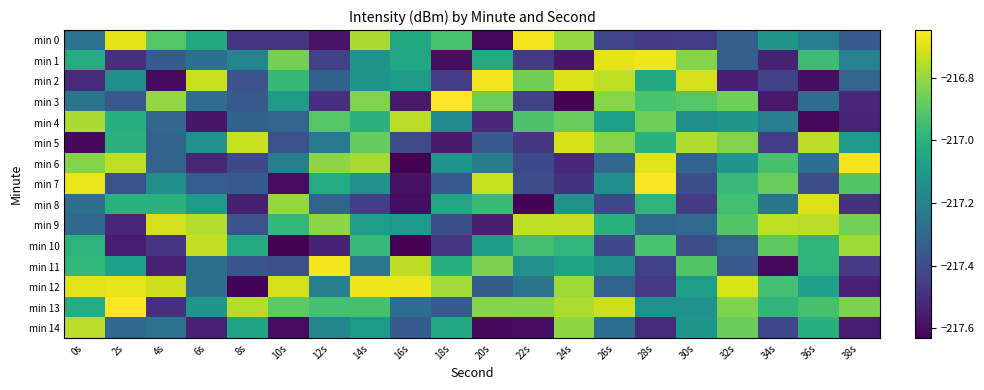

Reading left to right, transcribe all the data shown in this chart.

min 0: 0s=-217.3	2s=-216.7	4s=-216.9	6s=-217.0	8s=-217.5	10s=-217.5	12s=-217.6	14s=-216.8	16s=-217.0	18s=-216.9	20s=-217.6	22s=-216.7	24s=-216.8	26s=-217.4	28s=-217.5	30s=-217.5	32s=-217.3	34s=-217.1	36s=-217.2	38s=-217.3
min 1: 0s=-217.0	2s=-217.5	4s=-217.3	6s=-217.3	8s=-217.2	10s=-216.9	12s=-217.4	14s=-217.1	16s=-217.0	18s=-217.6	20s=-217.0	22s=-217.5	24s=-217.6	26s=-216.7	28s=-216.7	30s=-216.8	32s=-217.3	34s=-217.5	36s=-217.0	38s=-217.2
min 2: 0s=-217.5	2s=-217.1	4s=-217.6	6s=-216.7	8s=-217.4	10s=-217.0	12s=-217.3	14s=-217.1	16s=-217.1	18s=-217.5	20s=-216.7	22s=-216.9	24s=-216.7	26s=-216.7	28s=-217.0	30s=-216.7	32s=-217.5	34s=-217.4	36s=-217.6	38s=-217.3
min 3: 0s=-217.2	2s=-217.4	4s=-216.8	6s=-217.3	8s=-217.4	10s=-217.1	12s=-217.5	14s=-216.8	16s=-217.6	18s=-216.7	20s=-216.9	22s=-217.4	24s=-217.6	26s=-216.8	28s=-216.9	30s=-216.9	32s=-216.9	34s=-217.6	36s=-217.3	38s=-217.5
min 4: 0s=-216.8	2s=-217.0	4s=-217.3	6s=-217.6	8s=-217.3	10s=-217.3	12s=-216.9	14s=-217.0	16s=-216.8	18s=-217.2	20s=-217.5	22s=-216.9	24s=-216.9	26s=-217.1	28s=-216.9	30s=-217.1	32s=-217.1	34s=-217.2	36s=-217.6	38s=-217.5
min 5: 0s=-217.6	2s=-217.0	4s=-217.3	6s=-217.1	8s=-216.7	10s=-217.4	12s=-217.2	14s=-216.9	16s=-217.4	18s=-217.6	20s=-217.3	22s=-217.5	24s=-216.7	26s=-216.8	28s=-217.0	30s=-216.8	32s=-216.8	34s=-217.5	36s=-216.7	38s=-217.1
min 6: 0s=-216.8	2s=-216.7	4s=-217.3	6s=-217.5	8s=-217.4	10s=-217.2	12s=-216.8	14s=-216.8	16s=-217.6	18s=-217.1	20s=-217.2	22s=-217.4	24s=-217.5	26s=-217.3	28s=-216.7	30s=-217.3	32s=-217.1	34s=-216.9	36s=-217.3	38s=-216.7
min 7: 0s=-216.7	2s=-217.4	4s=-217.1	6s=-217.3	8s=-217.4	10s=-217.6	12s=-217.0	14s=-217.1	16s=-217.6	18s=-217.4	20s=-216.7	22s=-217.4	24s=-217.5	26s=-217.1	28s=-216.7	30s=-217.4	32s=-217.0	34s=-216.9	36s=-217.4	38s=-216.9
min 8: 0s=-217.3	2s=-217.0	4s=-217.0	6s=-217.1	8s=-217.5	10s=-216.8	12s=-217.3	14s=-217.5	16s=-217.6	18s=-217.0	20s=-217.0	22s=-217.6	24s=-217.1	26s=-217.4	28s=-217.0	30s=-217.5	32s=-216.9	34s=-217.3	36s=-216.7	38s=-217.5
min 9: 0s=-217.3	2s=-217.5	4s=-216.7	6s=-216.8	8s=-217.4	10s=-217.0	12s=-216.8	14s=-217.1	16s=-217.1	18s=-217.4	20s=-217.5	22s=-216.7	24s=-216.7	26s=-217.0	28s=-217.3	30s=-217.3	32s=-216.9	34s=-216.7	36s=-216.8	38s=-216.9
min 10: 0s=-217.0	2s=-217.6	4s=-217.5	6s=-216.7	8s=-217.0	10s=-217.6	12s=-217.5	14s=-217.0	16s=-217.6	18s=-217.5	20s=-217.1	22s=-216.9	24s=-217.0	26s=-217.4	28s=-216.9	30s=-217.4	32s=-217.3	34s=-216.9	36s=-217.0	38s=-216.8
min 11: 0s=-217.0	2s=-217.1	4s=-217.5	6s=-217.3	8s=-217.4	10s=-217.4	12s=-216.7	14s=-217.2	16s=-216.7	18s=-217.0	20s=-216.8	22s=-217.1	24s=-217.1	26s=-217.1	28s=-217.4	30s=-216.9	32s=-217.4	34s=-217.6	36s=-217.0	38s=-217.5
min 12: 0s=-216.7	2s=-216.7	4s=-216.7	6s=-217.3	8s=-217.6	10s=-216.7	12s=-217.2	14s=-216.7	16s=-216.7	18s=-216.8	20s=-217.3	22s=-217.3	24s=-216.8	26s=-217.3	28s=-217.5	30s=-217.1	32s=-216.7	34s=-216.9	36s=-217.1	38s=-217.5
min 13: 0s=-217.0	2s=-216.6	4s=-217.5	6s=-217.1	8s=-216.8	10s=-216.9	12s=-216.9	14s=-216.9	16s=-217.3	18s=-217.3	20s=-216.8	22s=-216.8	24s=-216.8	26s=-216.7	28s=-217.1	30s=-217.1	32s=-216.8	34s=-217.0	36s=-216.9	38s=-216.8
min 14: 0s=-216.7	2s=-217.3	4s=-217.3	6s=-217.5	8s=-217.1	10s=-217.6	12s=-217.2	14s=-217.1	16s=-217.4	18s=-217.0	20s=-217.6	22s=-217.6	24s=-216.8	26s=-217.3	28s=-217.5	30s=-217.1	32s=-216.9	34s=-217.4	36s=-217.0	38s=-217.6